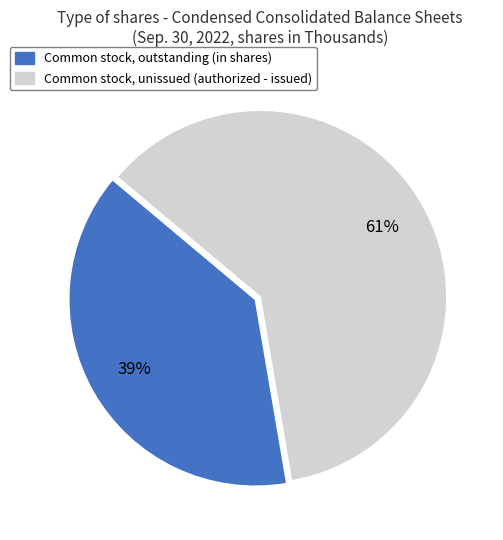

To the nearest percent, what is the difference between the largest and smallest slice percentages?

22%